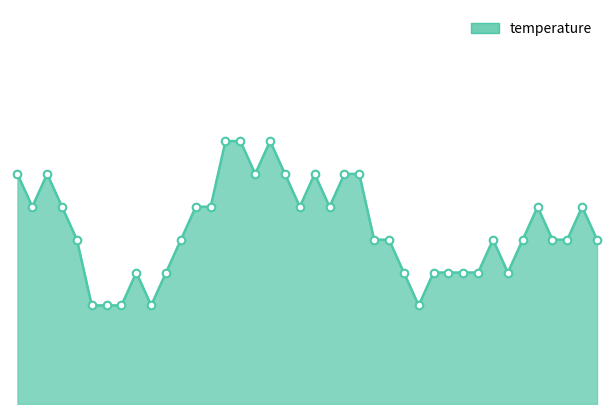

Does the chart have visible grid lines?

No